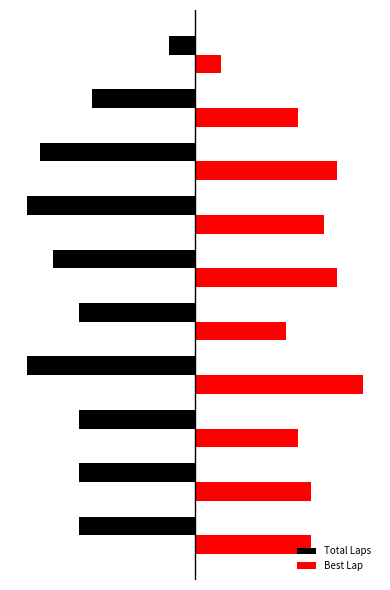

Reading left to right, list all the values displayed in this chart.

Total Laps: -9	-9	-9	-13	-9	-11	-13	-12	-8	-2
Best Lap: 9	9	8	13	7	11	10	11	8	2